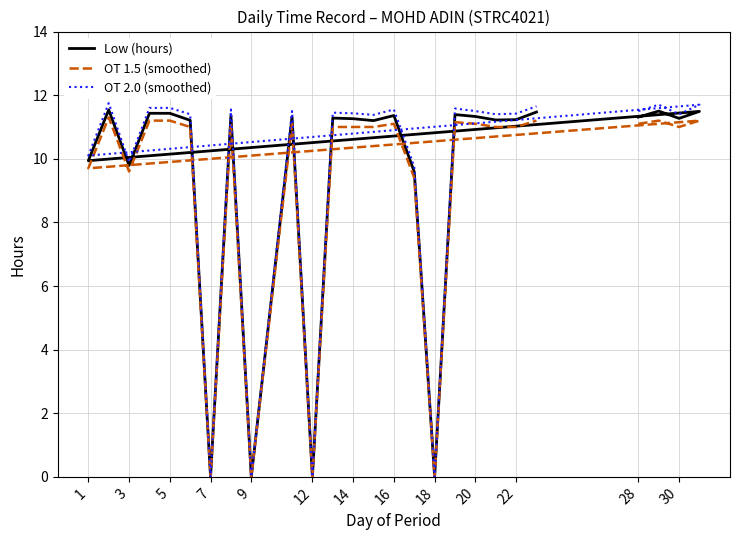

True or false: OT 2.0 (smoothed) and OT 1.5 (smoothed) intersect in this chart.

False